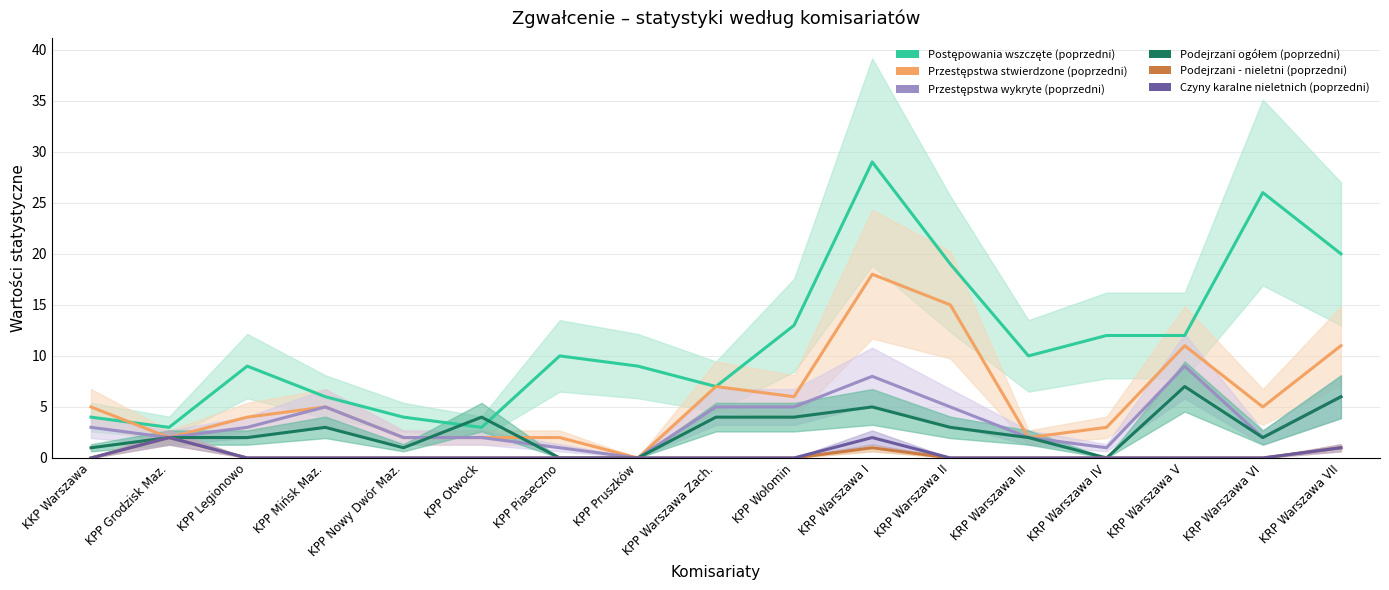

What is the difference between the highest and lowest values at KRP Warszawa VII?

19